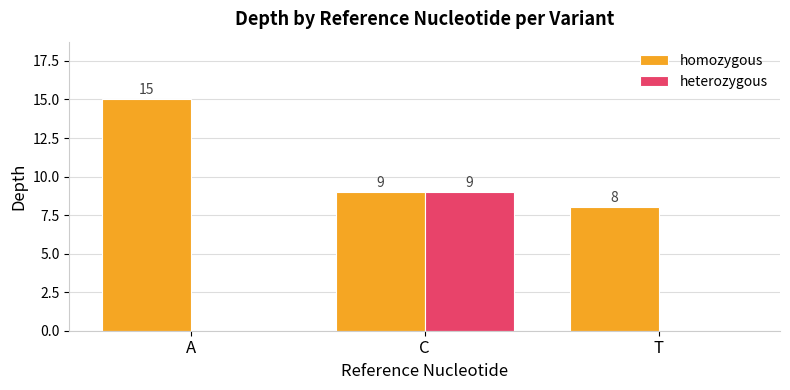

Count the homozygous values in the range 8 to 15.

3